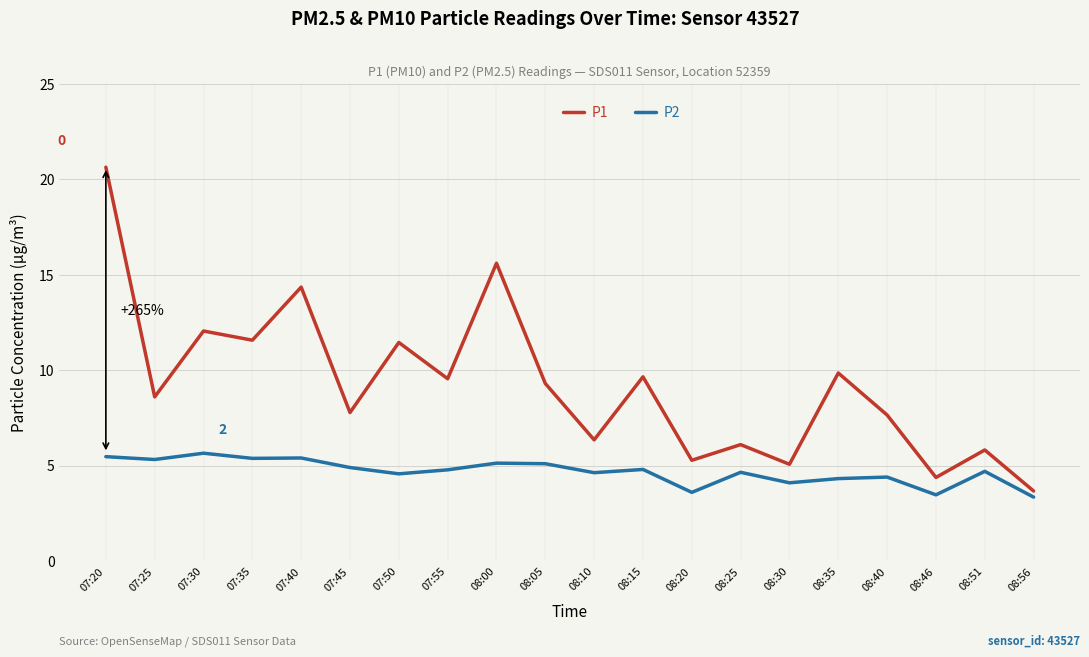

True or false: P1 and P2 intersect in this chart.

False